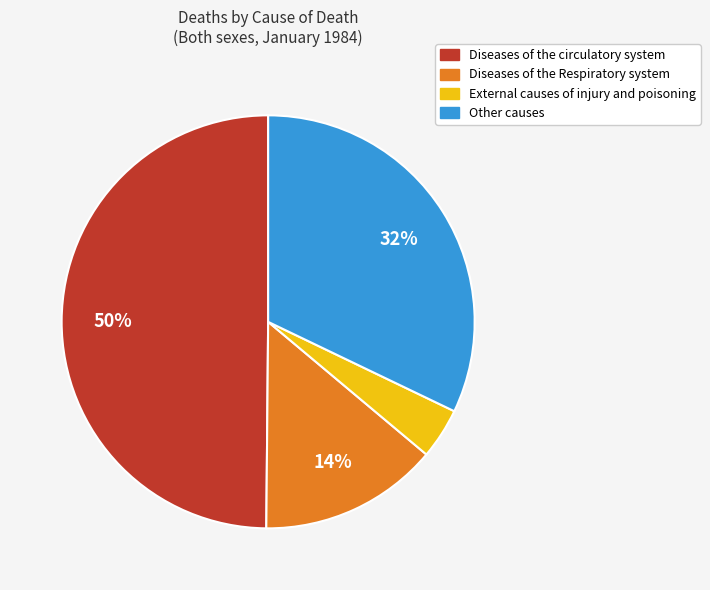

Is the sum of Diseases of the circulatory system and External causes of injury and poisoning greater than half?

Yes